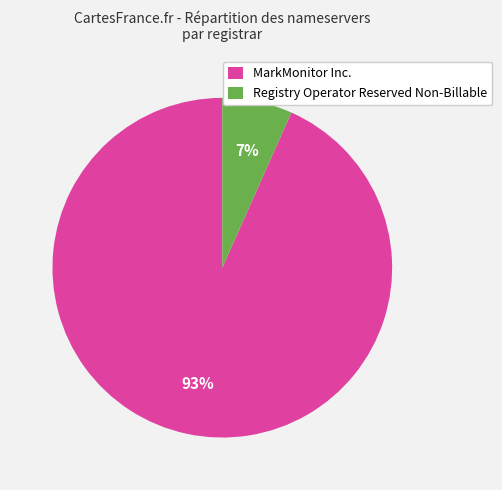

Which slice represents more than half of the pie?

MarkMonitor Inc.